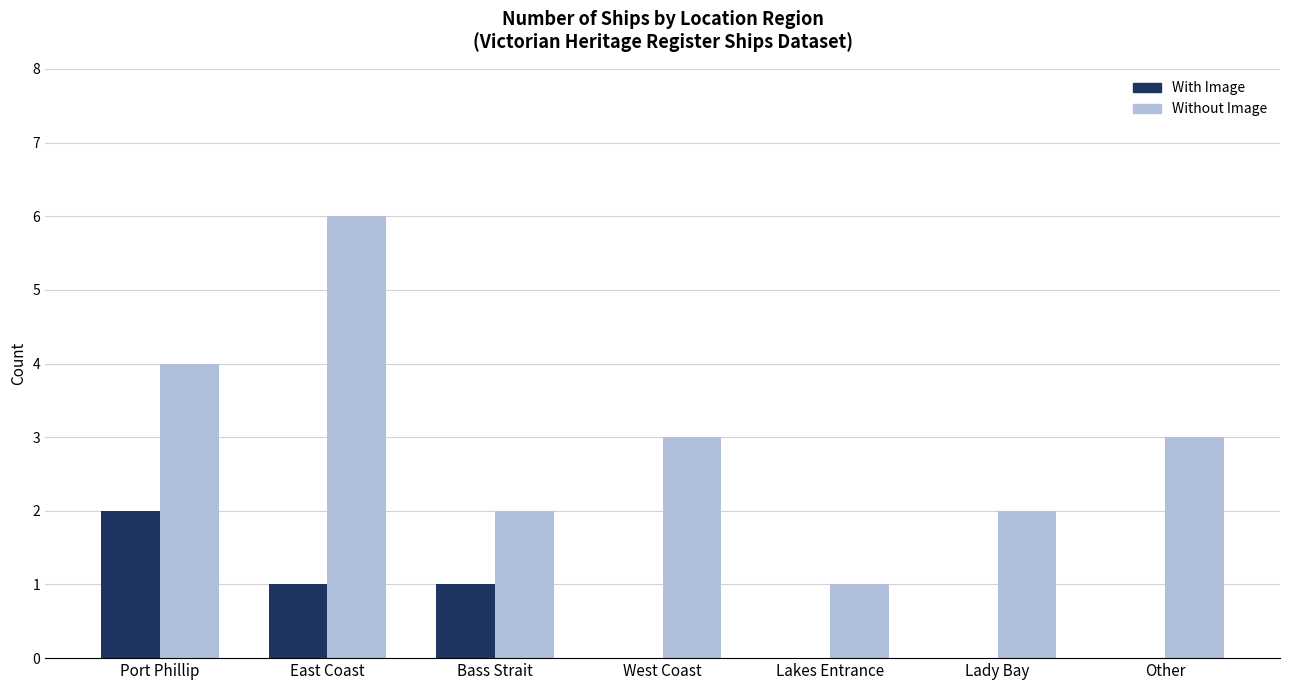

Reading left to right, what are all the values shown in this chart?

With Image: Port Phillip=2	East Coast=1	Bass Strait=1	West Coast=0	Lakes Entrance=0	Lady Bay=0	Other=0
Without Image: Port Phillip=4	East Coast=6	Bass Strait=2	West Coast=3	Lakes Entrance=1	Lady Bay=2	Other=3